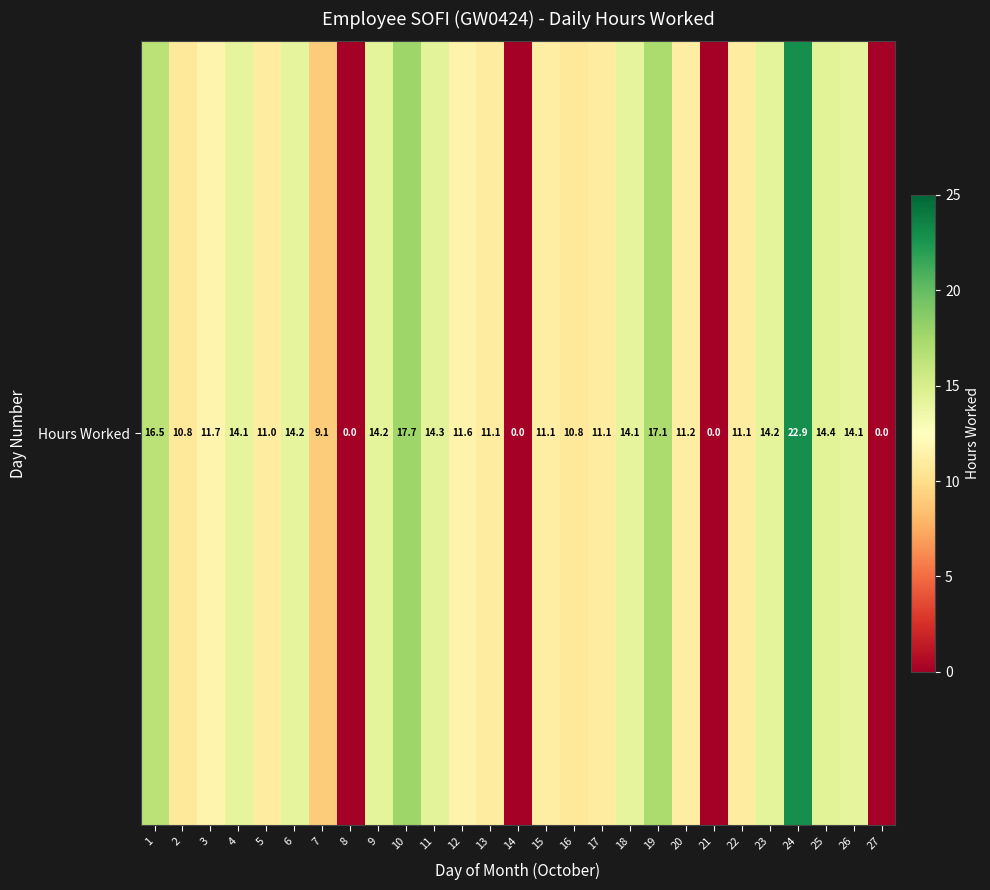

Reading left to right, list all the values displayed in this chart.

16.5	10.8	11.7	14.1	11.0	14.2	9.1	0.0	14.2	17.7	14.3	11.6	11.1	0.0	11.1	10.8	11.1	14.1	17.1	11.2	0.0	11.1	14.2	22.9	14.4	14.1	0.0